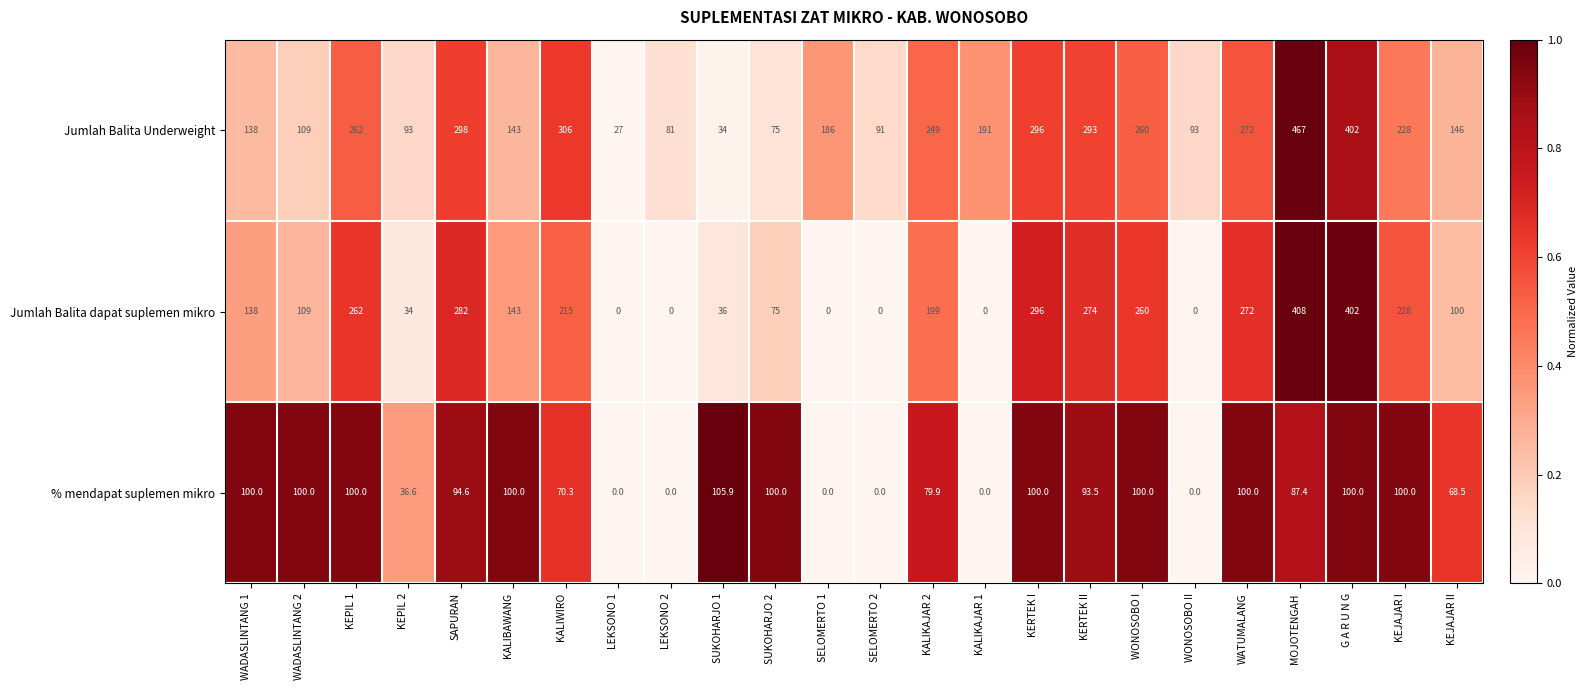

List the series in order of their overall mean, lowest first.

% mendapat suplemen mikro, Jumlah Balita dapat suplemen mikro, Jumlah Balita Underweight